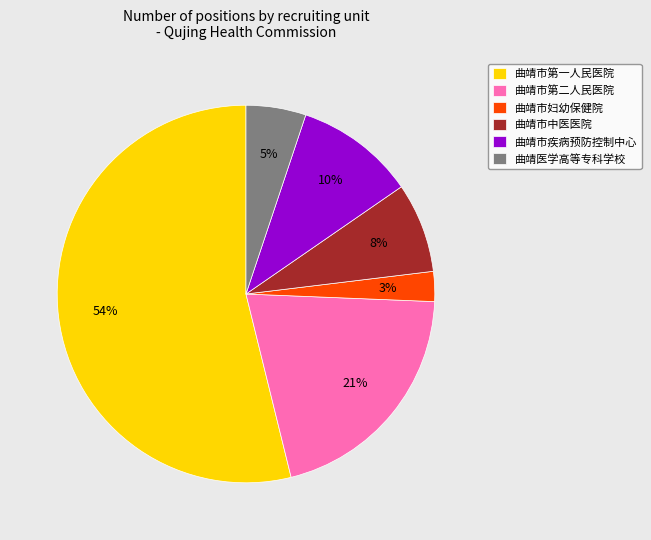

Rank the categories by value from highest to lowest.

曲靖市第一人民医院, 曲靖市第二人民医院, 曲靖市疾病预防控制中心, 曲靖市中医医院, 曲靖医学高等专科学校, 曲靖市妇幼保健院